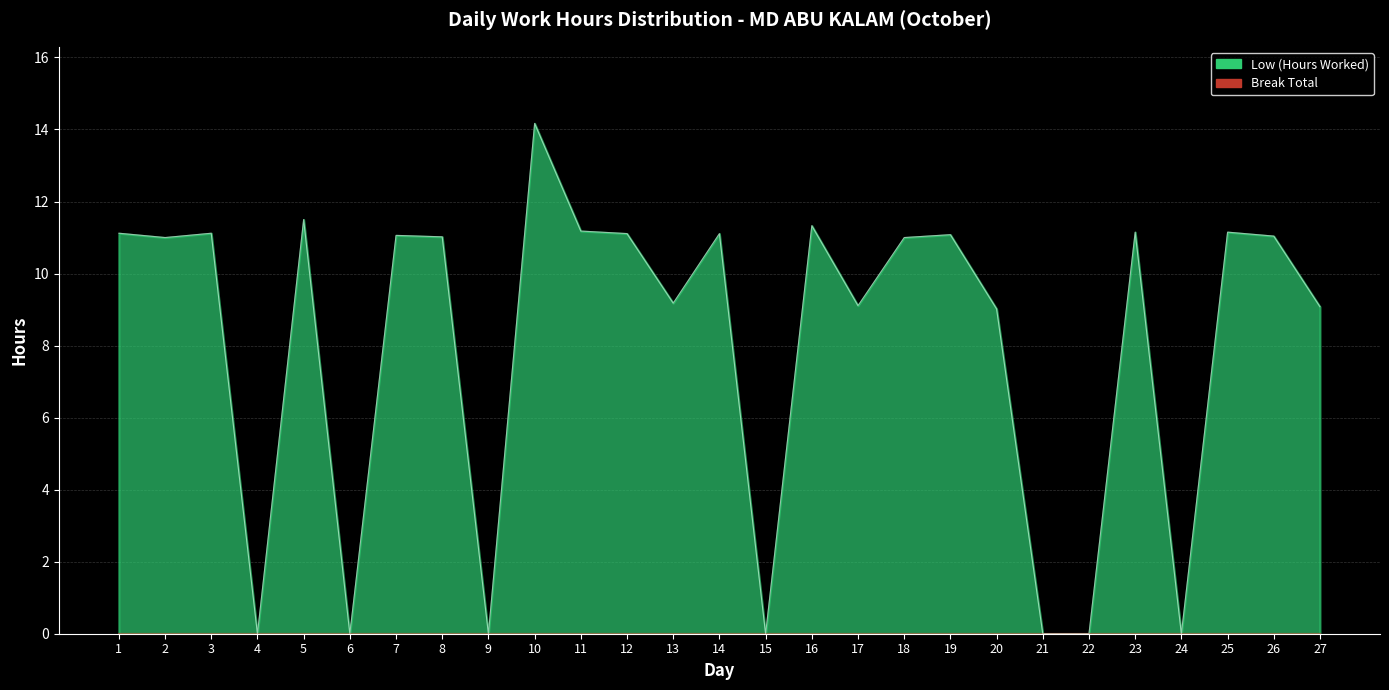

At which category does the data reach its first local valley?

2